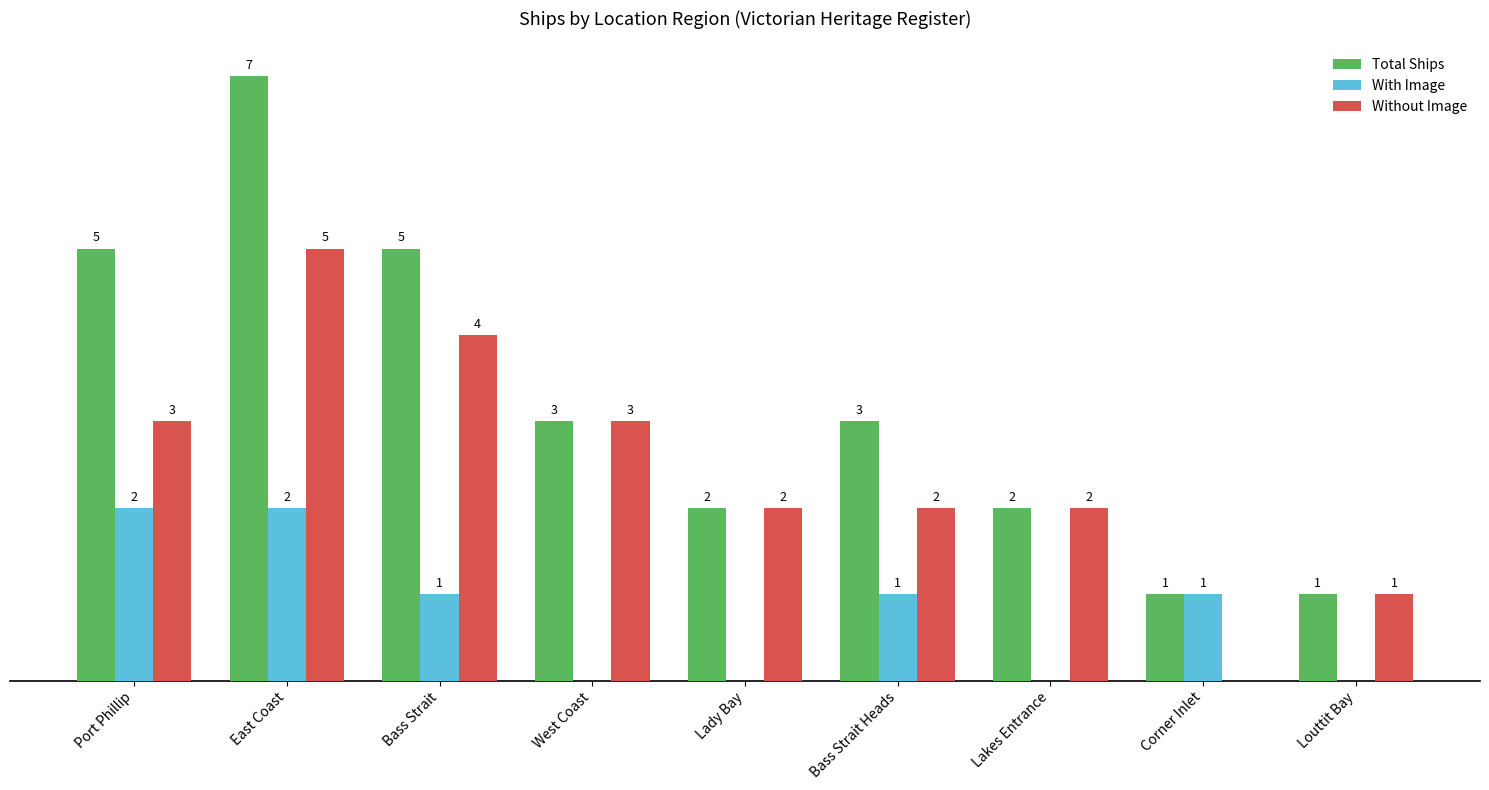

What are all the series names shown in the legend?

Total Ships, With Image, Without Image